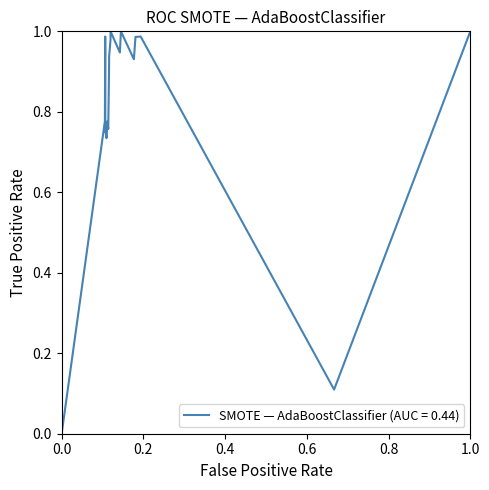

True or false: condBA and value intersect in this chart.

False